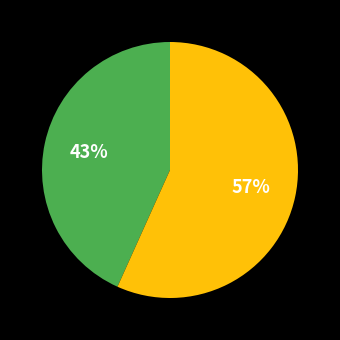

Is there any slice that represents more than half of the pie?

Yes